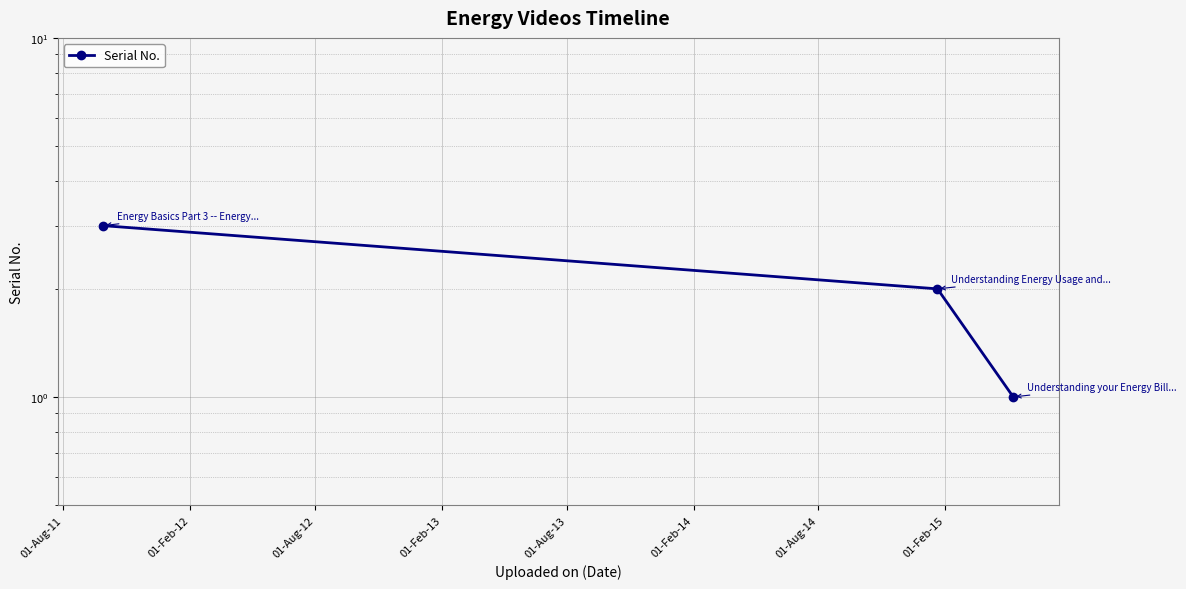

The chart shows a value of 4 at 01-Aug-11. True or false?

False